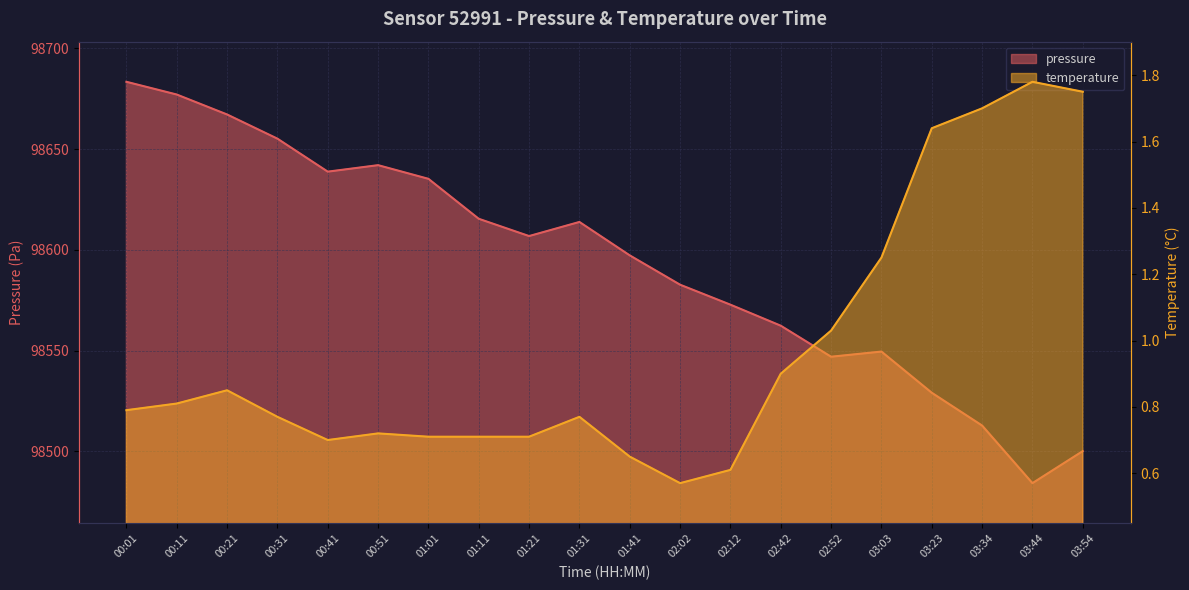

The value of pressure at 03:34 is 44213.2. True or false?

False